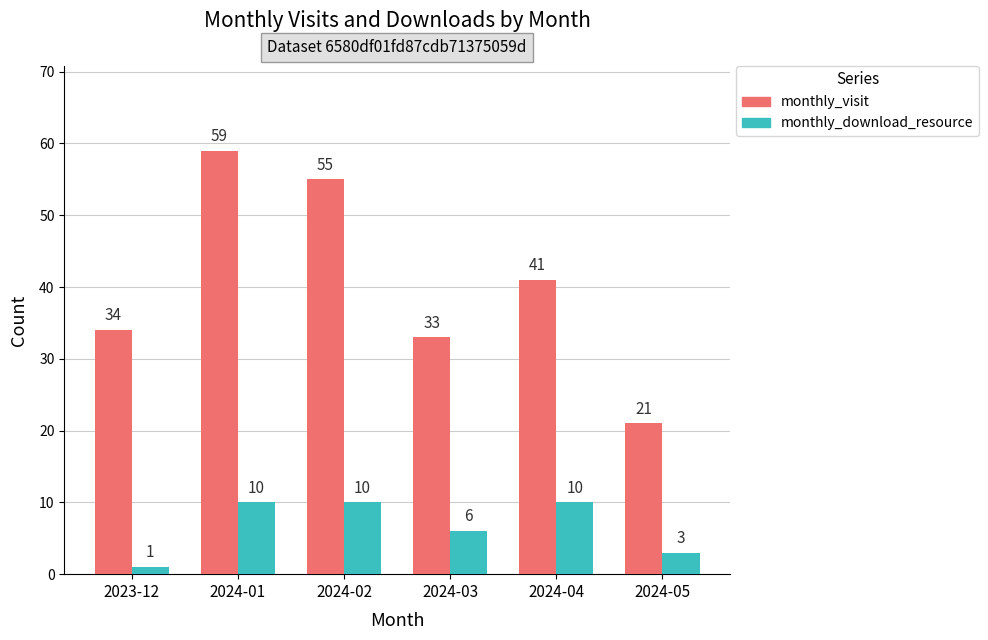

What is the sum of all monthly_visit values?

243